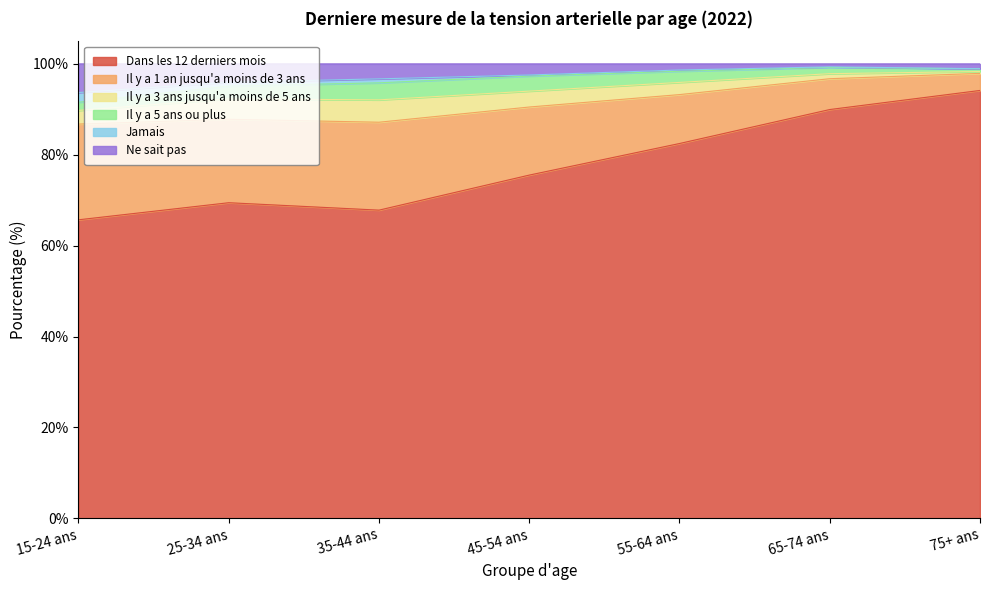

At which category does Il y a 1 an jusqu'a moins de 3 ans reach its first local valley?

35-44 ans